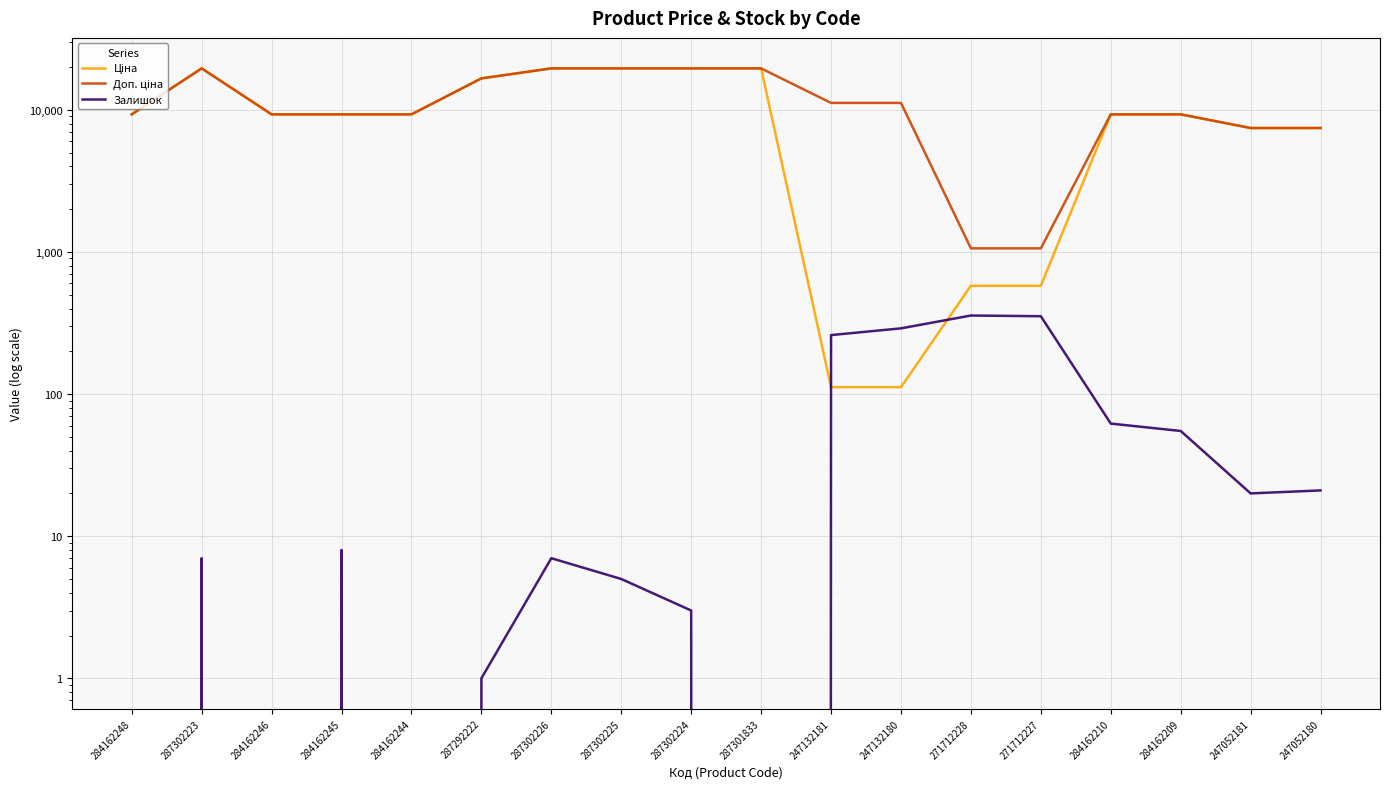

What is the average value of the Залишок series?

80.5